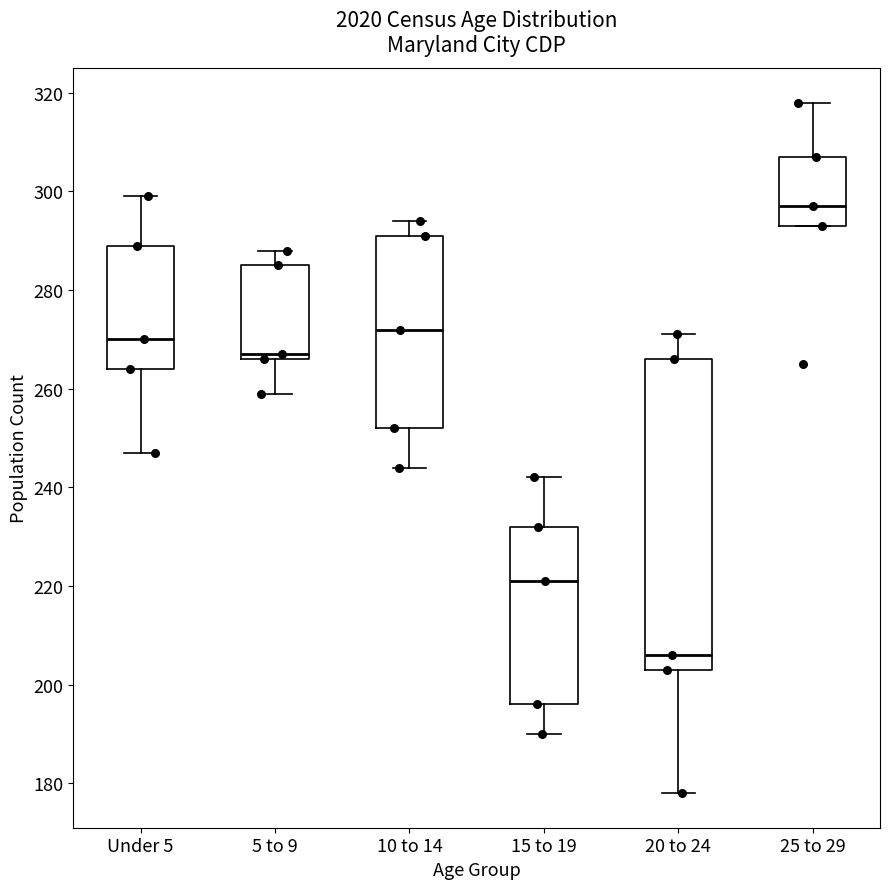

Reading left to right, transcribe this box plot: for each box, give where its median line is, the range the box spans, and where its two whiskers end, as read against the y-axis. The values are not printed on the chart, so give them approximately, as read against the axis.

Under 5: median 270, box 264 to 290, whiskers 248 to 300
5 to 9: median 268, box 266 to 286, whiskers 260 to 288
10 to 14: median 272, box 252 to 292, whiskers 244 to 294
15 to 19: median 222, box 196 to 232, whiskers 190 to 242
20 to 24: median 206, box 204 to 266, whiskers 178 to 272
25 to 29: median 298, box 294 to 308, whiskers 294 to 318